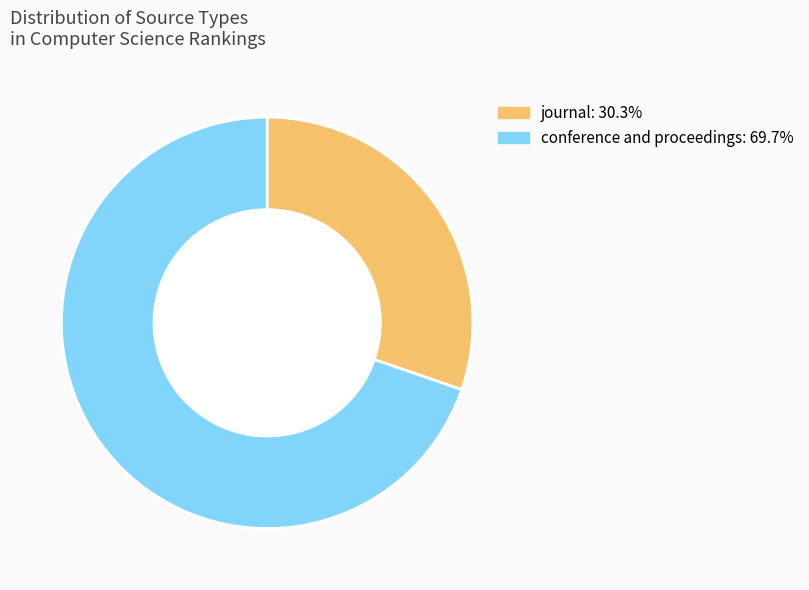

How many segments does this pie chart have?

2